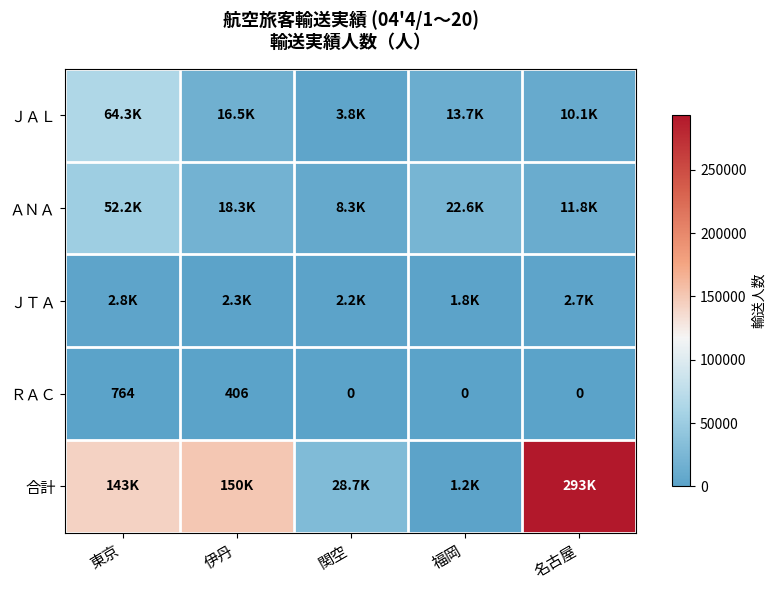

How many ＲＡＣ values are between 0 and 406?

4